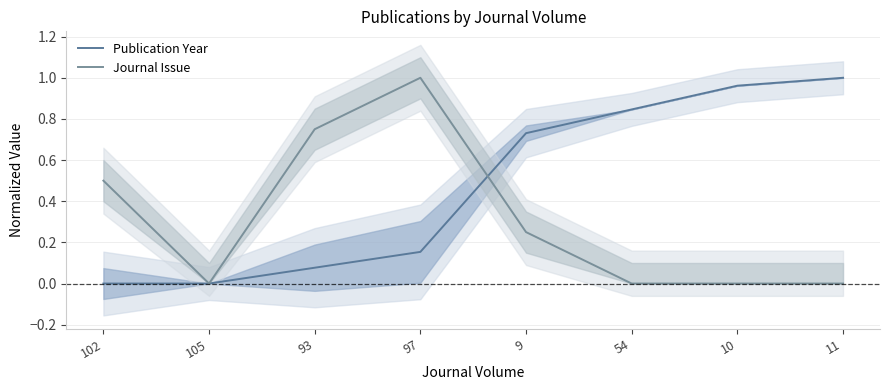

Which series changed the most between 93 and 11?

Publication Year